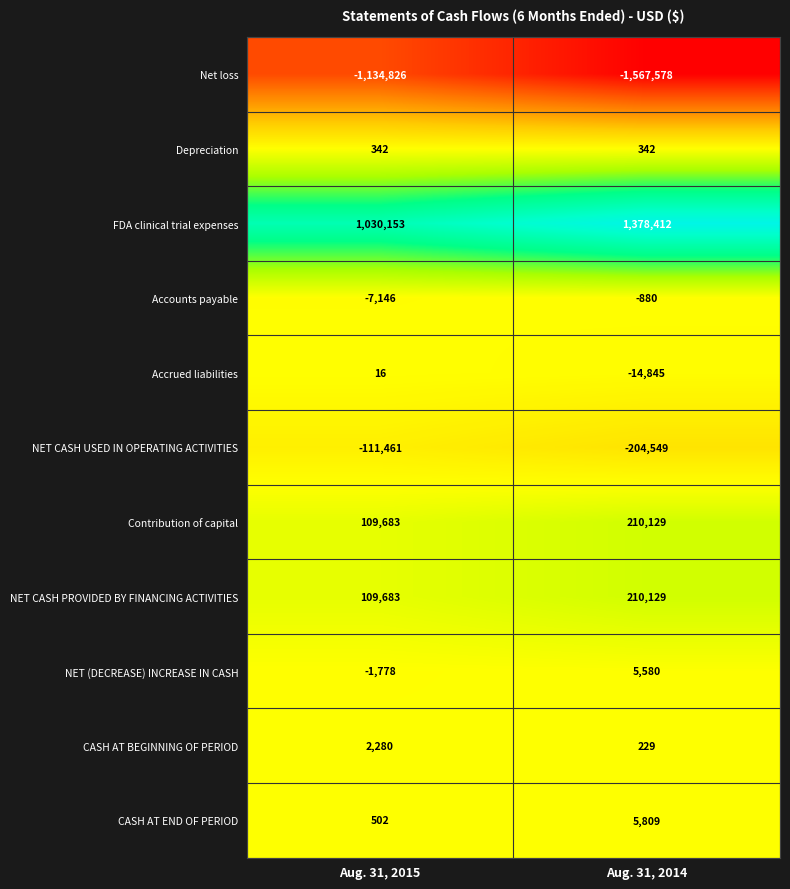

Reading left to right, extract all data points from this chart.

Net loss: Aug. 31, 2015=-1134826	Aug. 31, 2014=-1567578
Depreciation: Aug. 31, 2015=342	Aug. 31, 2014=342
FDA clinical trial expenses: Aug. 31, 2015=1030153	Aug. 31, 2014=1378412
Accounts payable: Aug. 31, 2015=-7146	Aug. 31, 2014=-880
Accrued liabilities: Aug. 31, 2015=16	Aug. 31, 2014=-14845
NET CASH USED IN OPERATING ACTIVITIES: Aug. 31, 2015=-111461	Aug. 31, 2014=-204549
Contribution of capital: Aug. 31, 2015=109683	Aug. 31, 2014=210129
NET CASH PROVIDED BY FINANCING ACTIVITIES: Aug. 31, 2015=109683	Aug. 31, 2014=210129
NET (DECREASE) INCREASE IN CASH: Aug. 31, 2015=-1778	Aug. 31, 2014=5580
CASH AT BEGINNING OF PERIOD: Aug. 31, 2015=2280	Aug. 31, 2014=229
CASH AT END OF PERIOD: Aug. 31, 2015=502	Aug. 31, 2014=5809